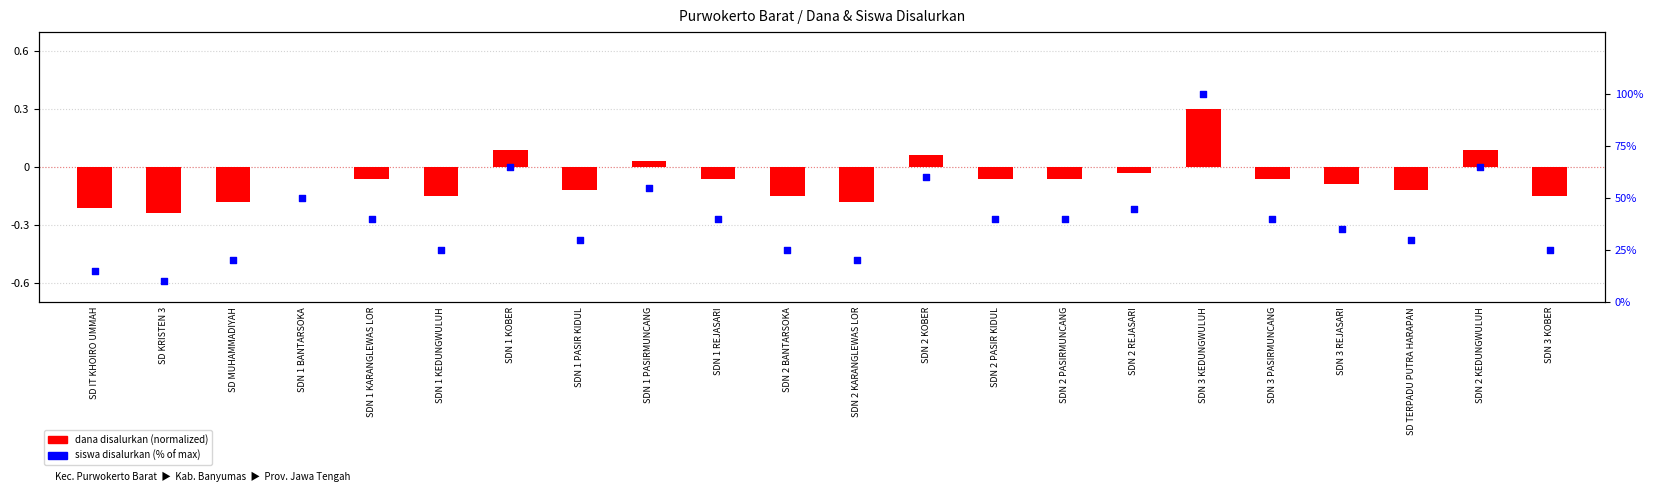

At which category is the sum across all series the highest?

SDN 3 KEDUNGWULUH